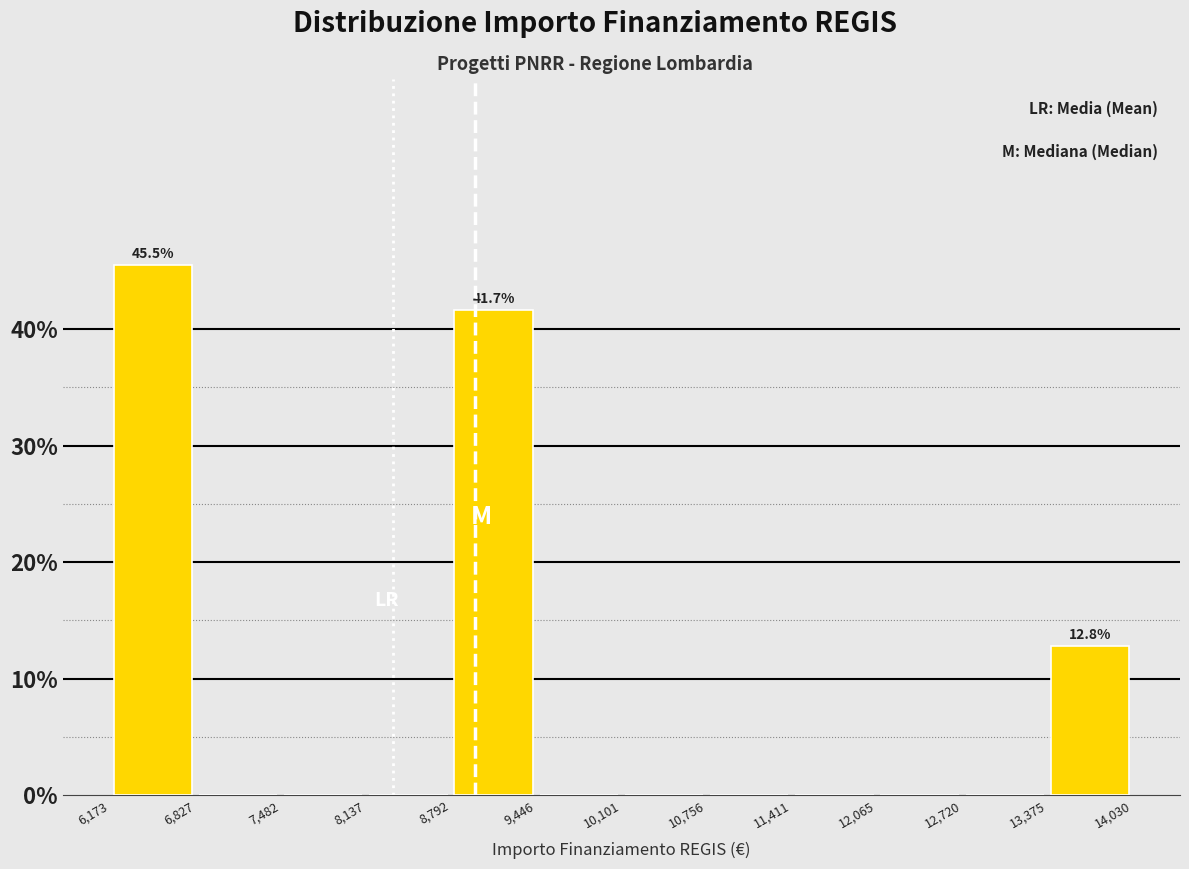

Which range on the x-axis has the tallest bar?

6,173 to 6,827